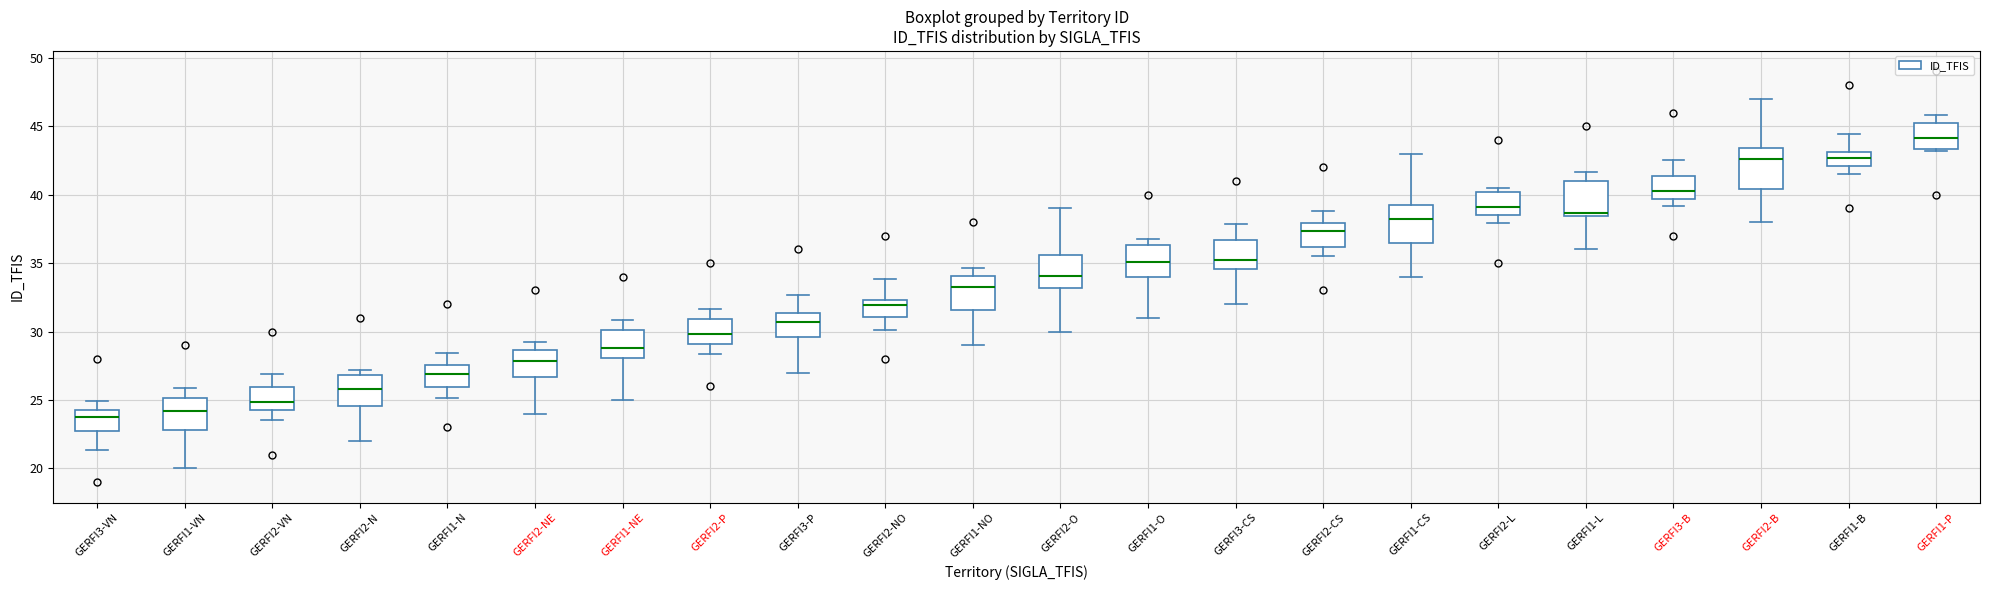

Reading left to right, read every box against the y-axis: the position of its median line, the range the box covers, and the ends of its whiskers. The values are not printed on the chart, so give them approximately, as read against the axis.

GERFI3-VN: median 24.0, box 23.0 to 24.5, whiskers 21.5 to 25.0
GERFI1-VN: median 24.0, box 23.0 to 25.0, whiskers 20.0 to 26.0
GERFI2-VN: median 25.0, box 24.0 to 26.0, whiskers 23.5 to 27.0
GERFI2-N: median 26.0, box 24.5 to 27.0, whiskers 22.0 to 27.0 (just above the box's upper edge)
GERFI1-N: median 27.0, box 26.0 to 27.5, whiskers 25.0 to 28.5
GERFI2-NE: median 28.0, box 26.5 to 28.5, whiskers 24.0 to 29.5
GERFI1-NE: median 29.0, box 28.0 to 30.0, whiskers 25.0 to 31.0
GERFI2-P: median 30.0, box 29.0 to 31.0, whiskers 28.5 to 31.5
GERFI3-P: median 30.5, box 29.5 to 31.5, whiskers 27.0 to 32.5
GERFI2-NO: median 32.0, box 31.0 to 32.5, whiskers 30.0 to 34.0
GERFI1-NO: median 33.0, box 31.5 to 34.0, whiskers 29.0 to 34.5
GERFI2-O: median 34.0, box 33.0 to 35.5, whiskers 30.0 to 39.0
GERFI1-O: median 35.0, box 34.0 to 36.5, whiskers 31.0 to 36.5 (just above the box's upper edge)
GERFI3-CS: median 35.0, box 34.5 to 36.5, whiskers 32.0 to 38.0
GERFI2-CS: median 37.5, box 36.0 to 38.0, whiskers 35.5 to 39.0
GERFI1-CS: median 38.0, box 36.5 to 39.0, whiskers 34.0 to 43.0
GERFI2-L: median 39.0, box 38.5 to 40.0, whiskers 38.0 to 40.5
GERFI1-L: median 38.5 (just above the box's lower edge), box 38.5 to 41.0, whiskers 36.0 to 41.5
GERFI3-B: median 40.5, box 39.5 to 41.5, whiskers 39.0 to 42.5
GERFI2-B: median 42.5, box 40.5 to 43.5, whiskers 38.0 to 47.0
GERFI1-B: median 42.5, box 42.0 to 43.0, whiskers 41.5 to 44.5
GERFI1-P: median 44.0, box 43.5 to 45.0, whiskers 43.0 to 46.0